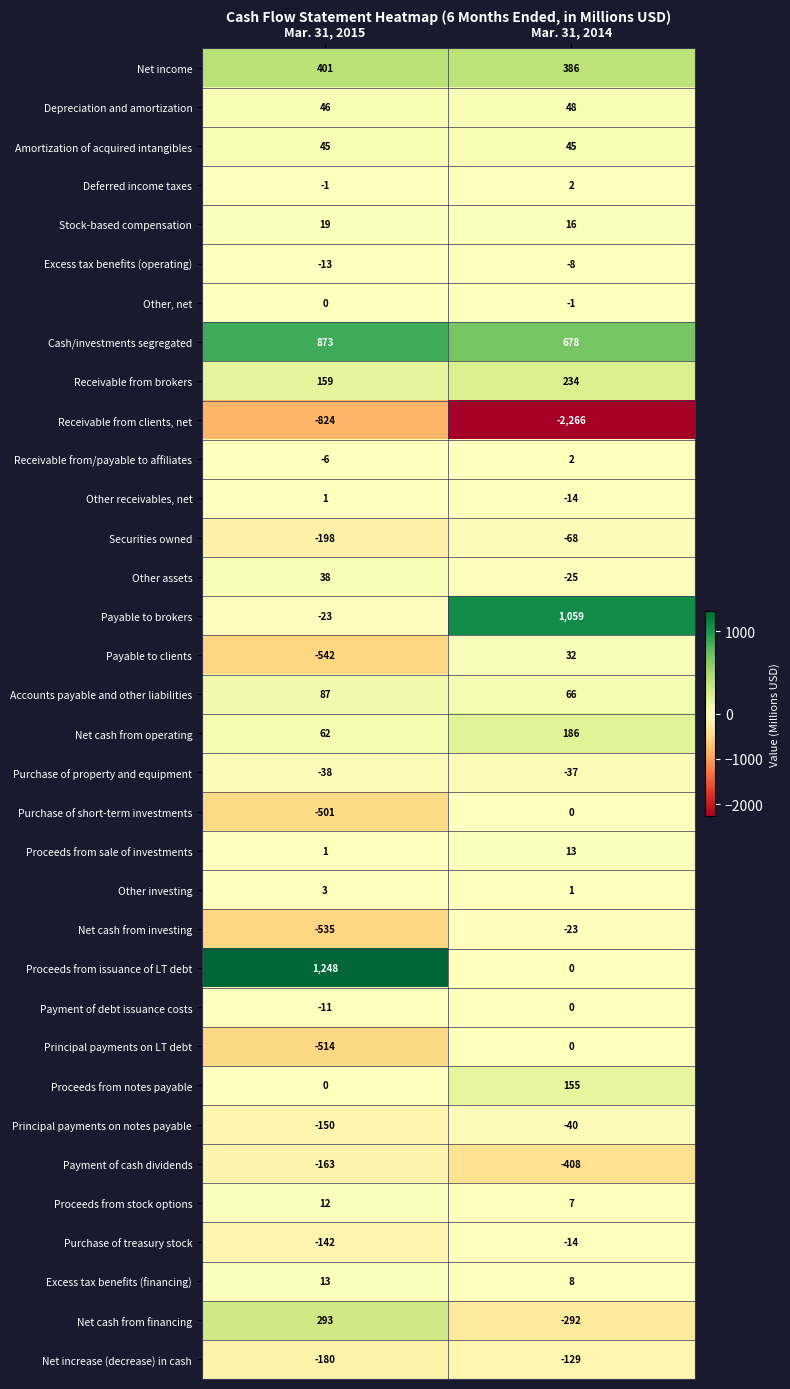

What is the difference between the highest and lowest values at Mar. 31, 2014?

3325